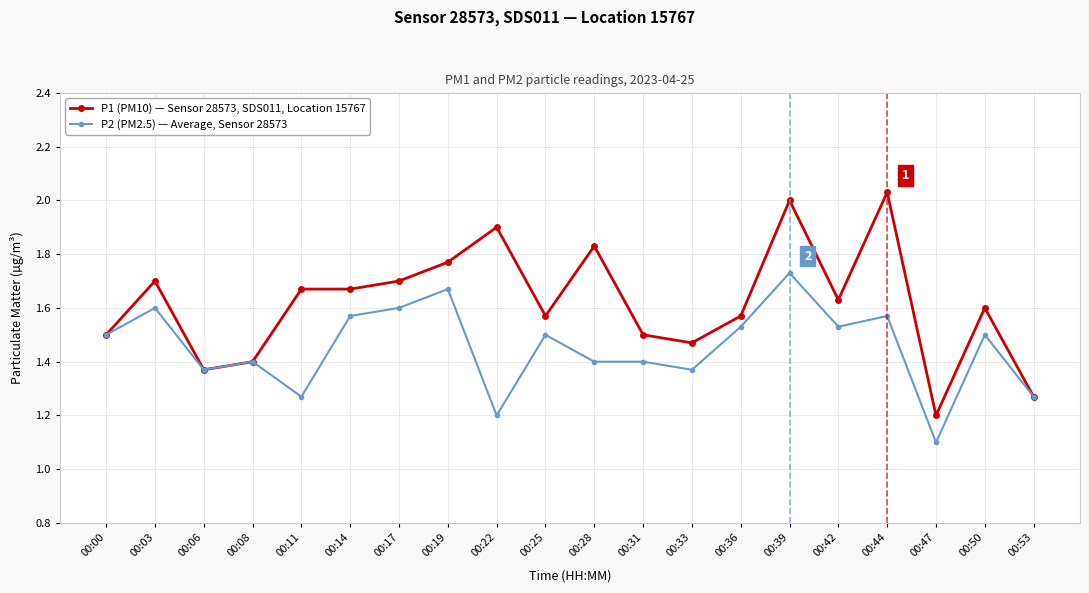

What is the difference between the second highest and minimum values in the P1 (PM10) — Sensor 28573, SDS011, Location 15767 series?

0.8